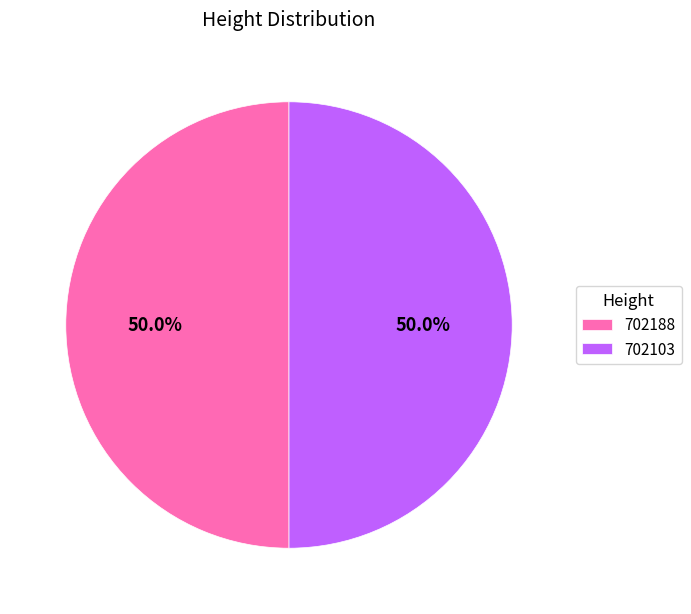

To the nearest percent, what is the combined percentage of 702103 and 702188?

100%